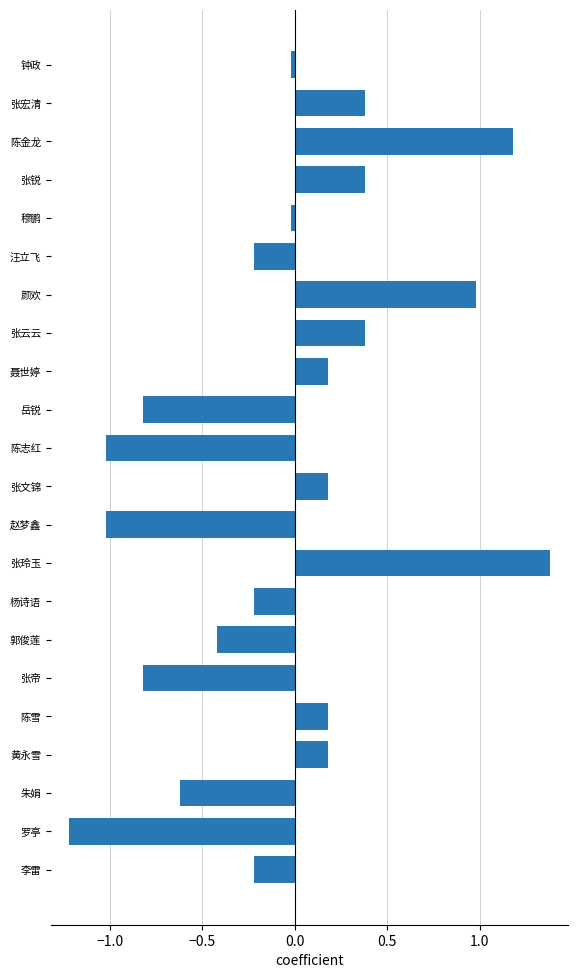

How many values are below zero?

12